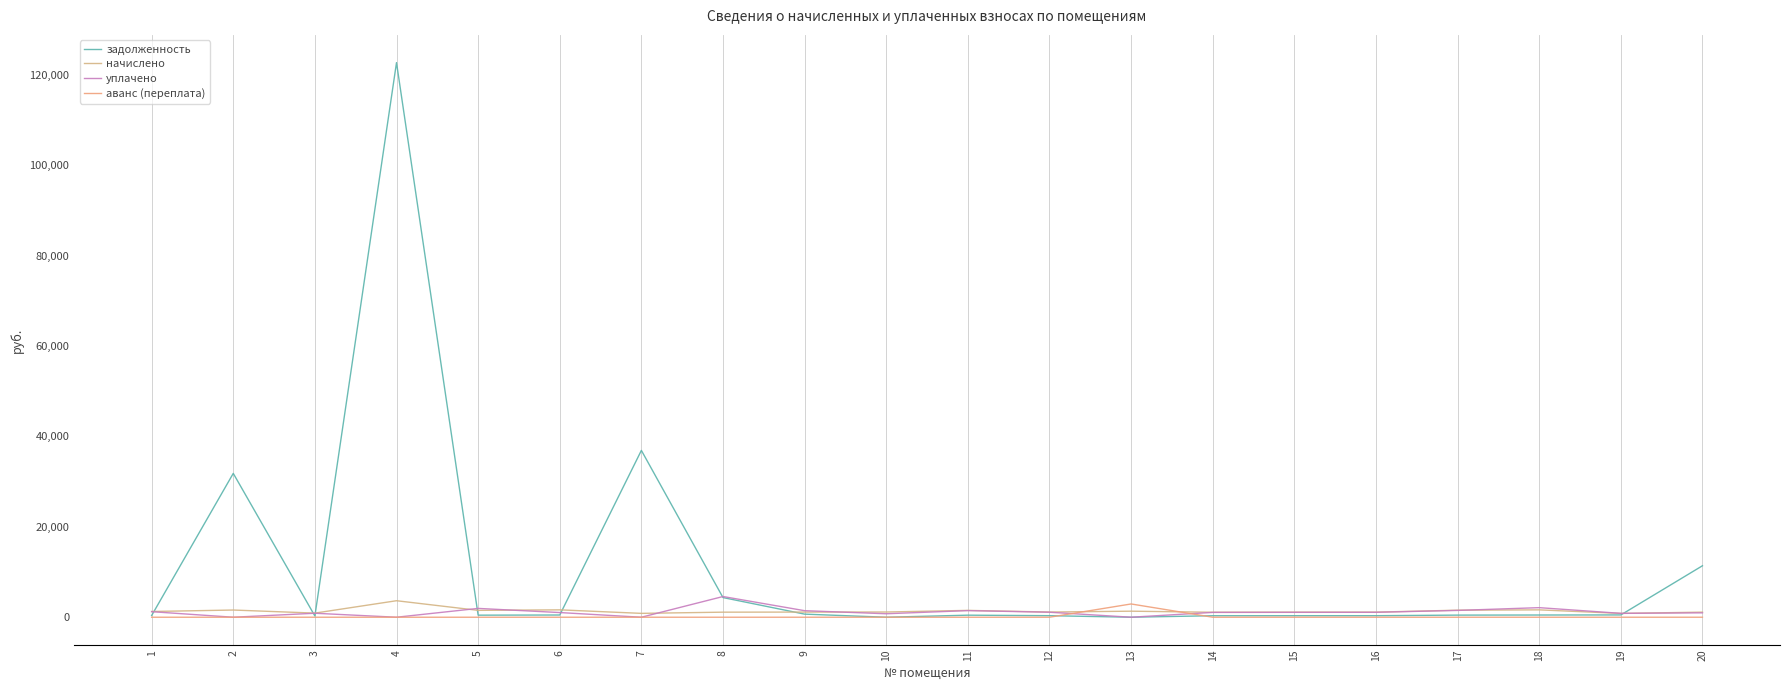

The value of начислено at 16 is 1721.1. True or false?

False